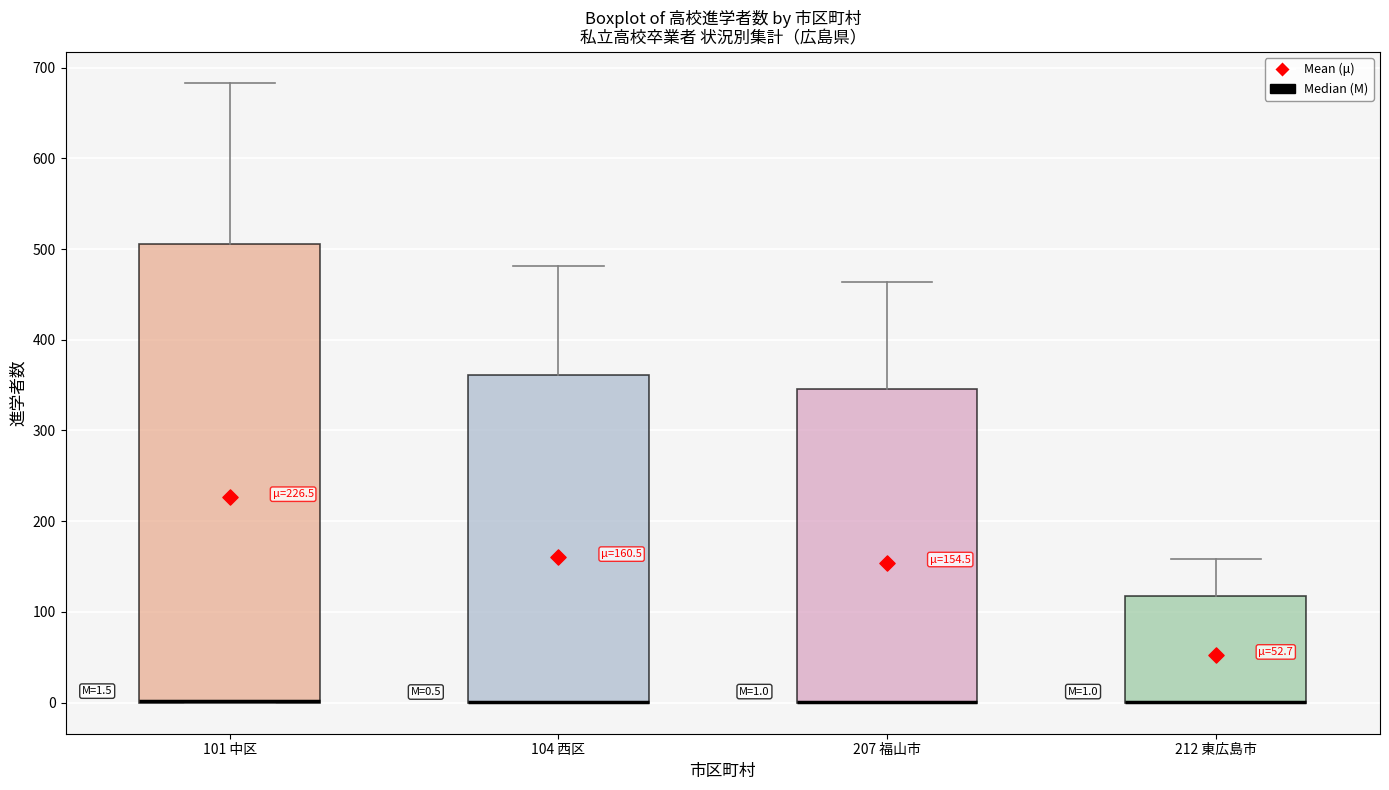

Which box is the tallest, from its lower edge to its upper edge?

101 中区